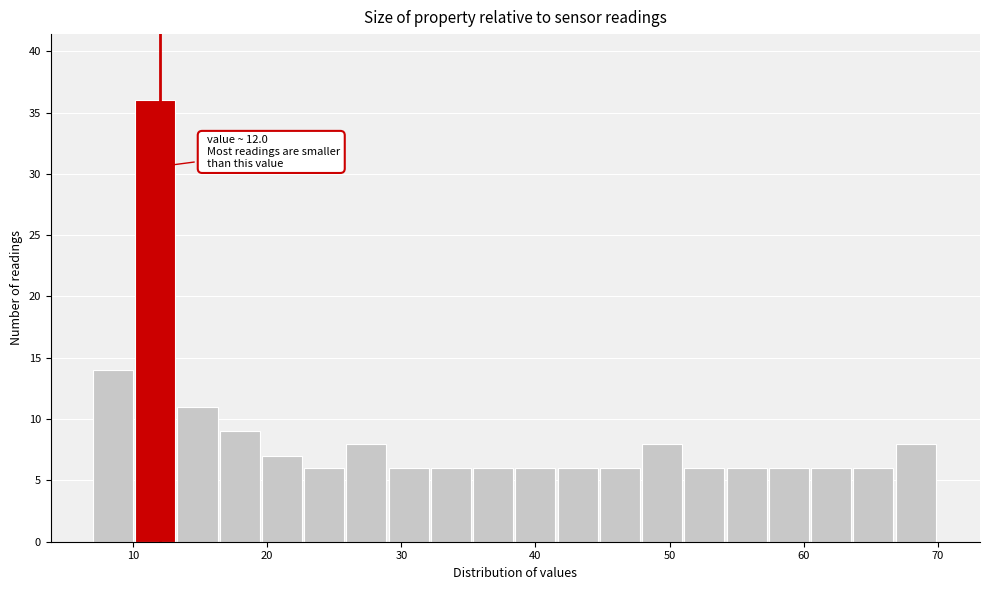

Around what value on the x-axis is the tallest bar? Give the approximate position of its centre, as read against the axis.

12